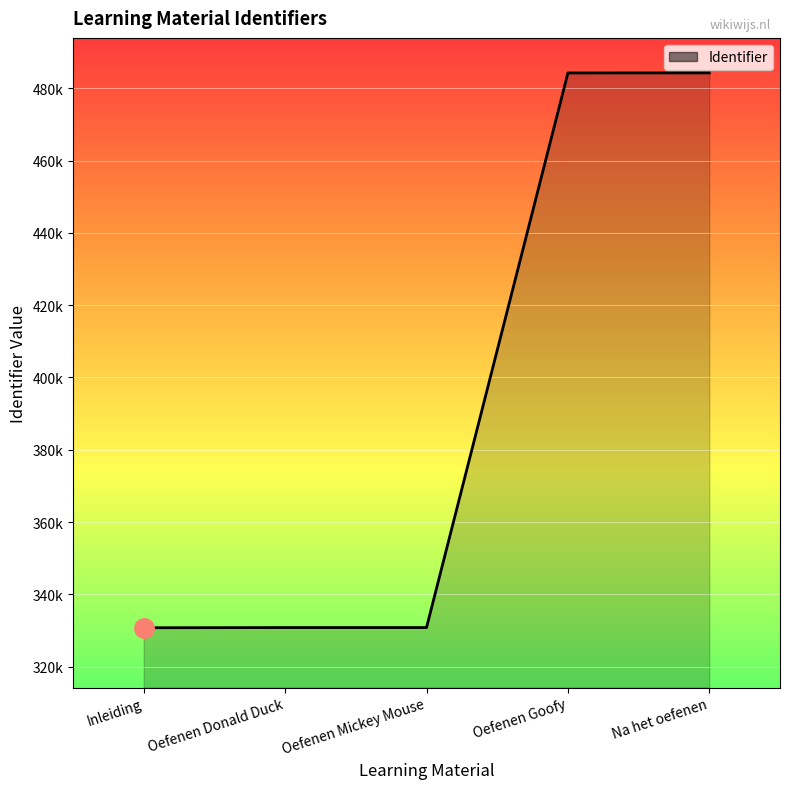

Does the chart display data point markers on the line(s)?

No